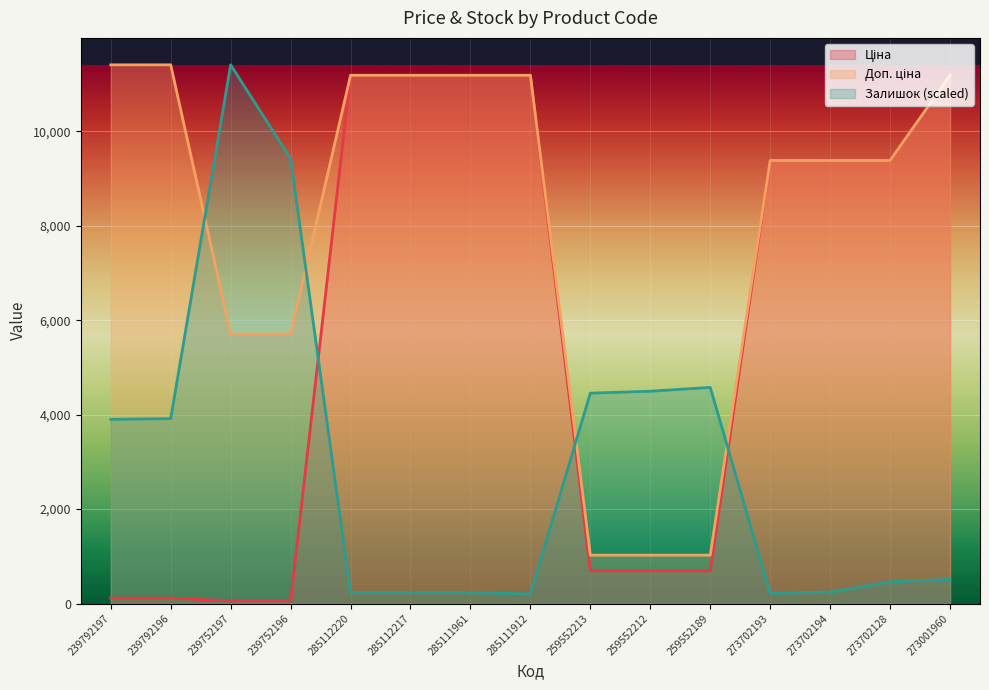

How many categories are shown in the chart?

15